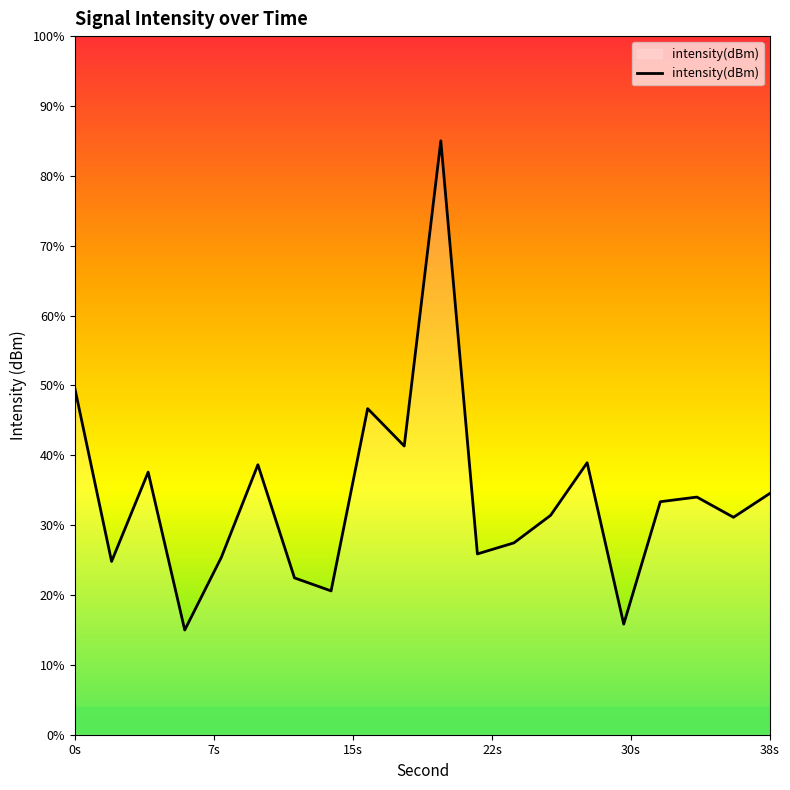

What is the sum of the values at 26 and 18?

-259.2